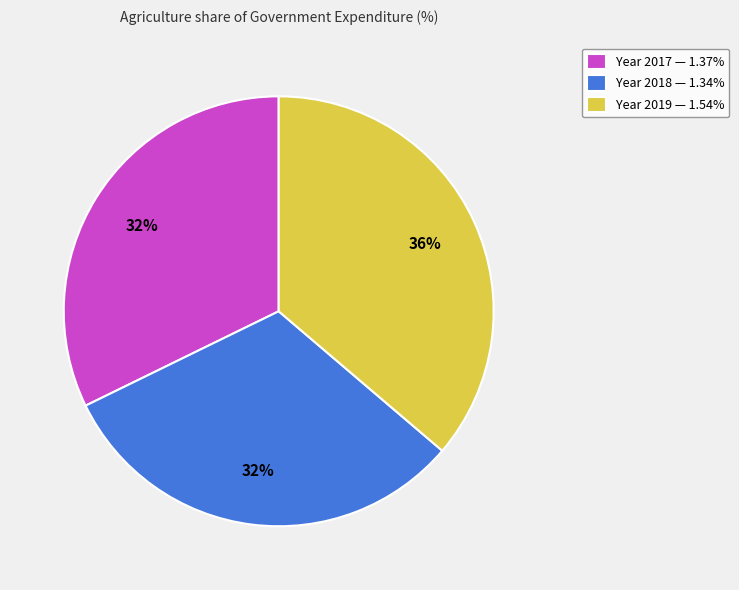

To the nearest percent, what is the average slice percentage?

33%